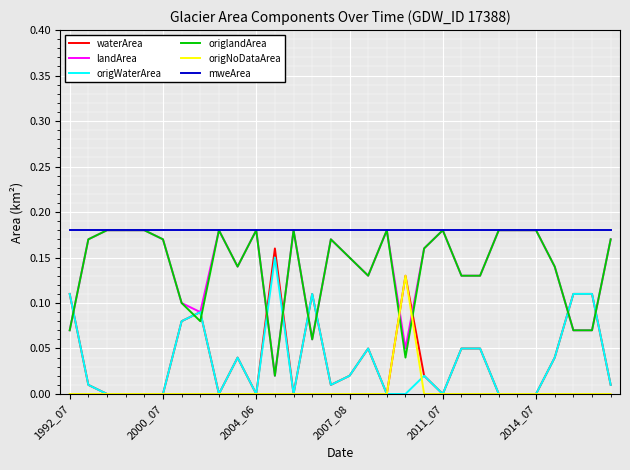

True or false: mweArea and origWaterArea cross at least once.

False